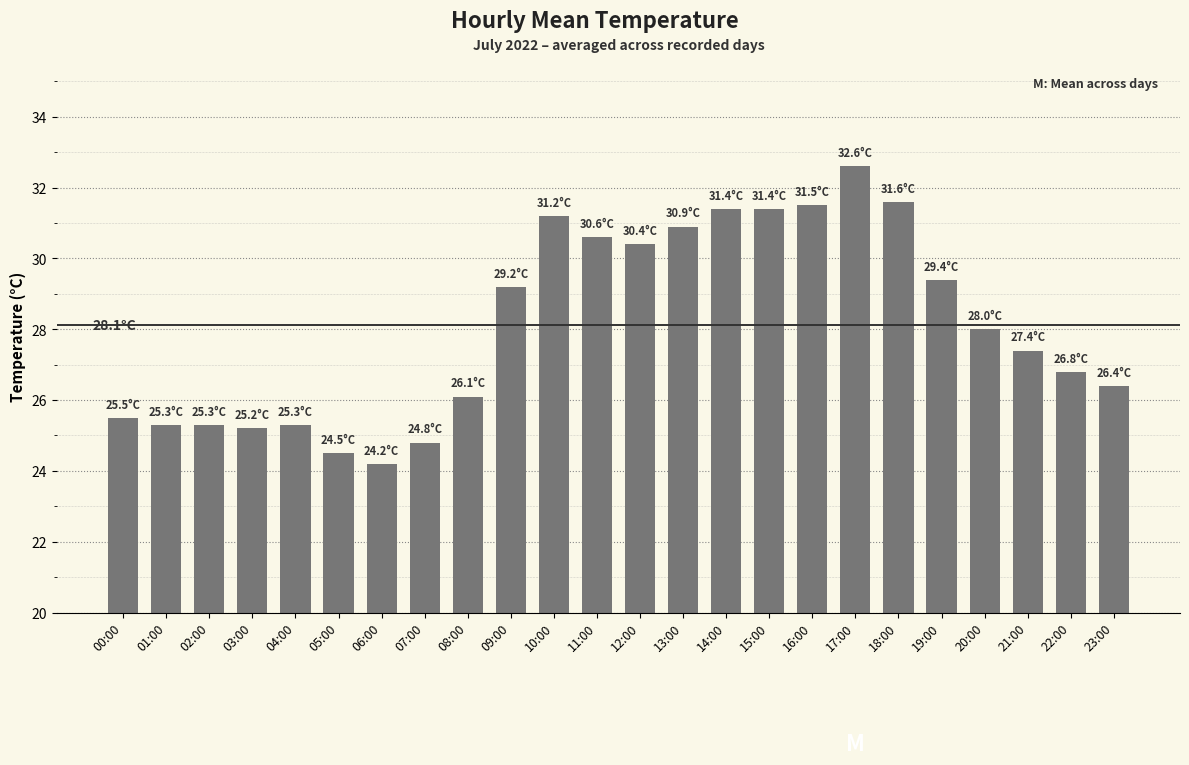

Is it true that the value at 06:00 is 24.2?

True